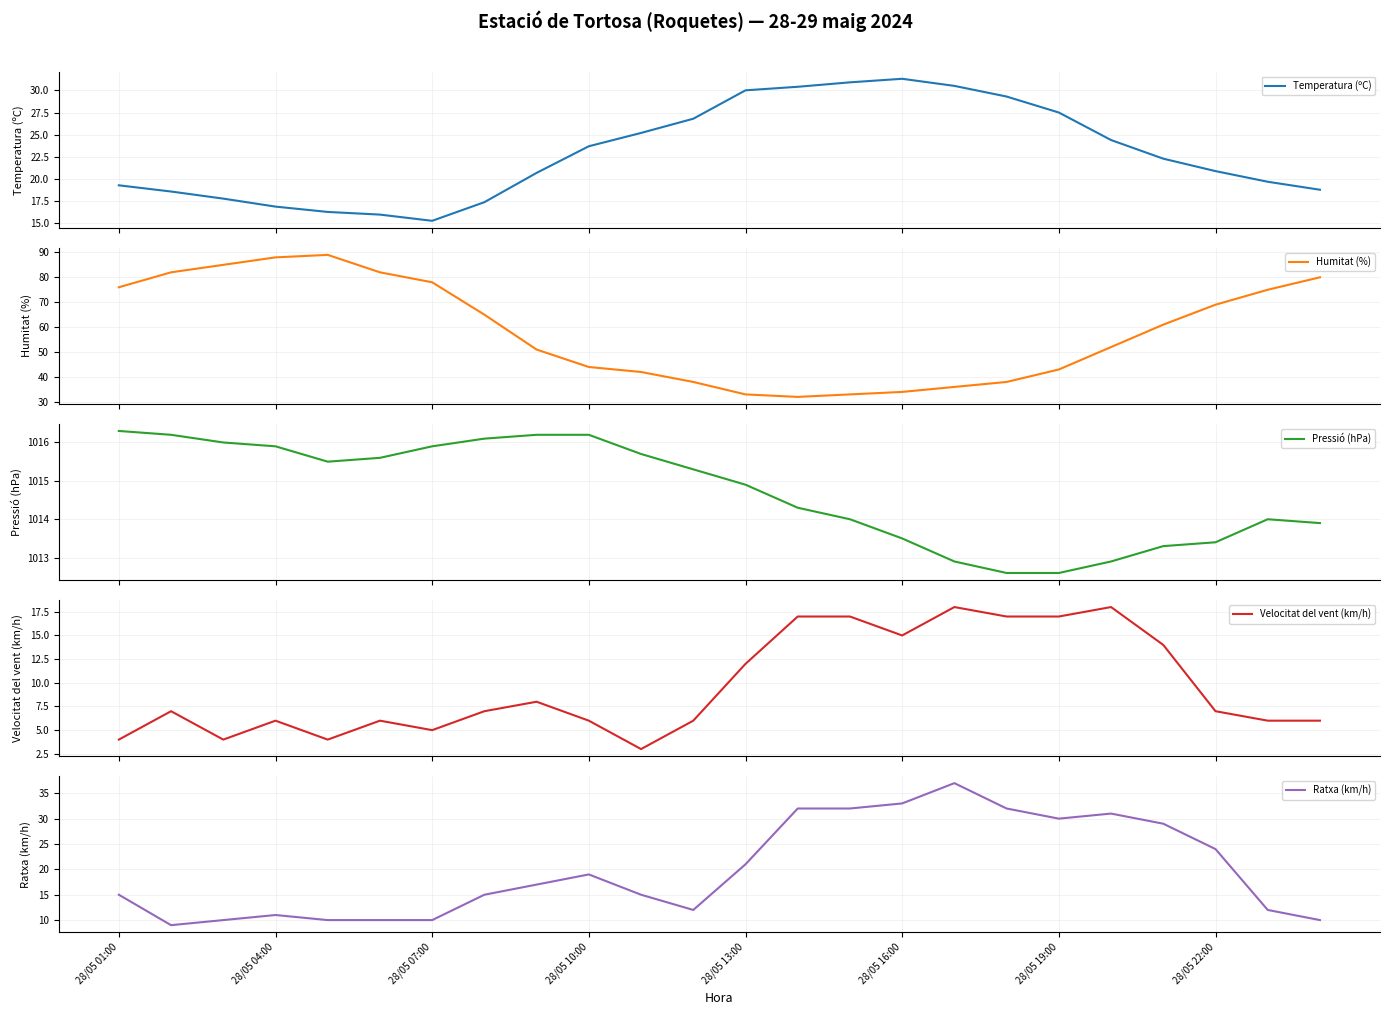

Rank the series by their maximum value, from lowest to highest.

Velocitat del vent (km/h), Temperatura (ºC), Ratxa (km/h), Humitat (%), Pressió (hPa)